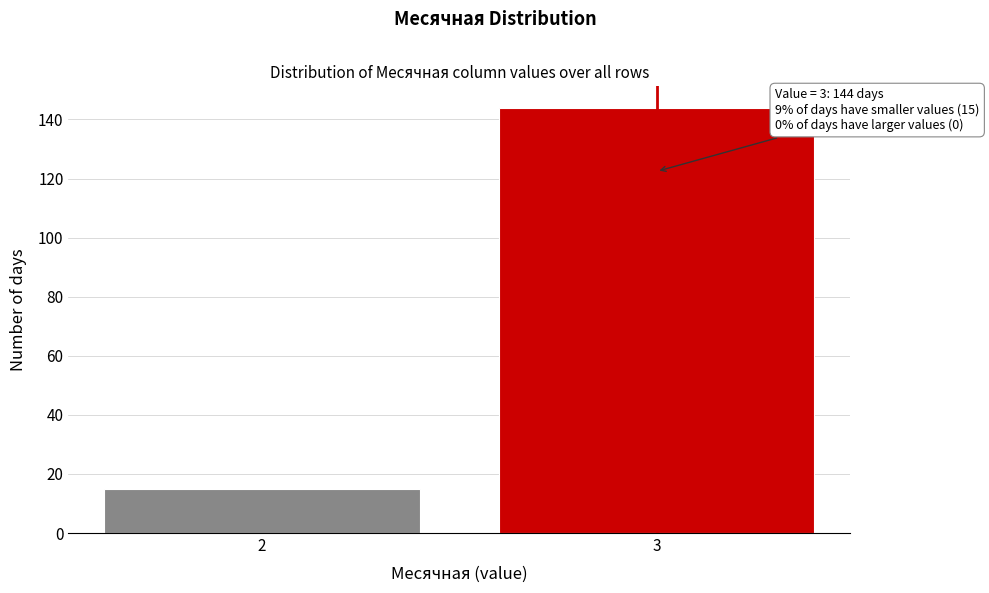

Reading left to right, extract all data points from this chart.

2=15	3=144